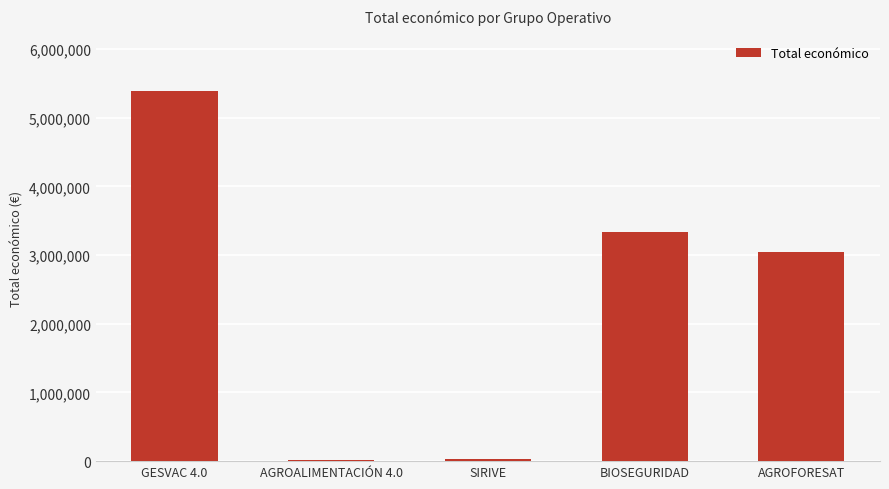

What is the ratio of the value at BIOSEGURIDAD to the value at AGROFORESAT?

1.1